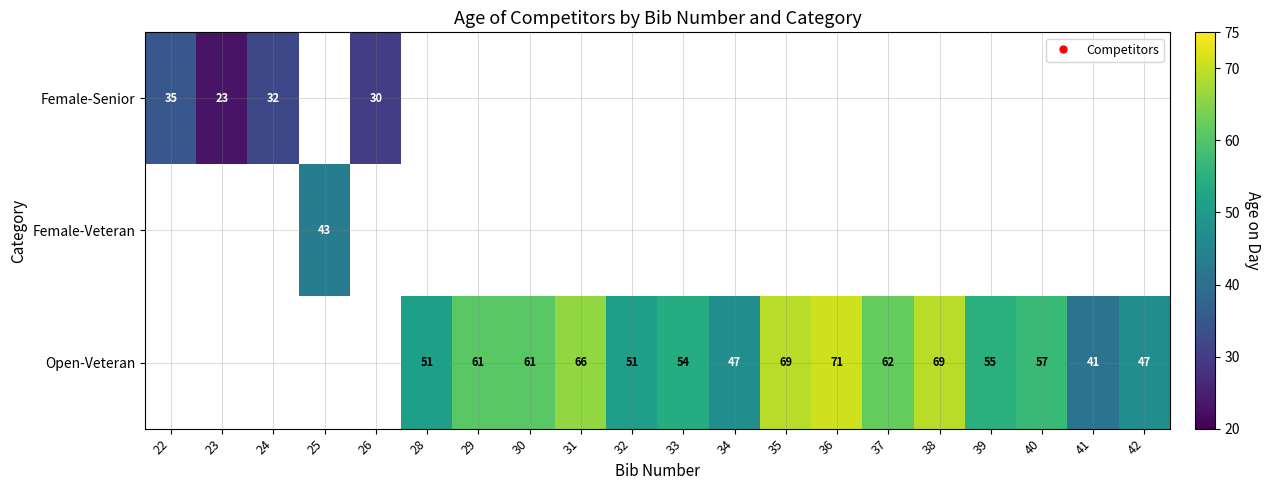

Is the value of Female-Senior at 28 greater than the value of Open-Veteran at 35?

No